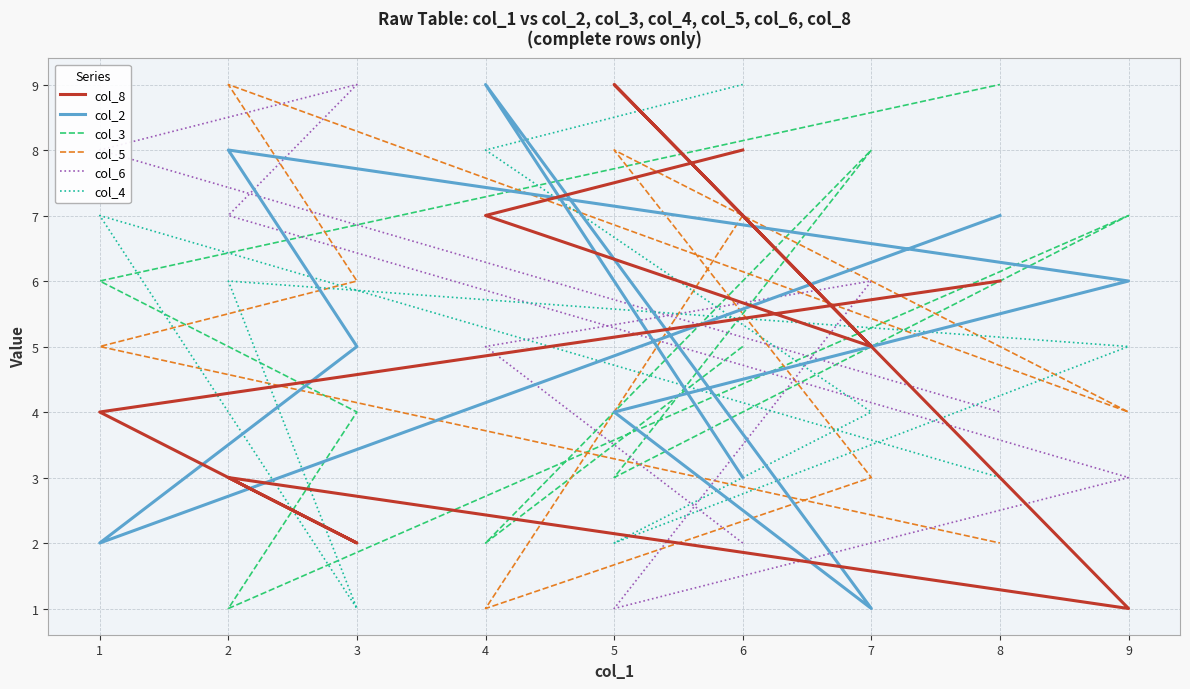

How many lines are shown in the chart?

6